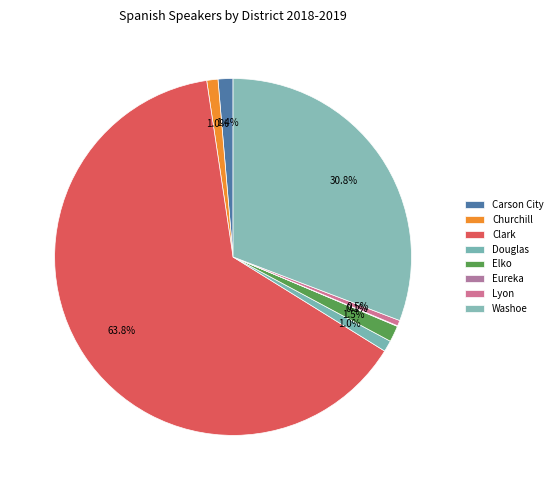

True or false: Eureka accounts for 0% of the total.

True